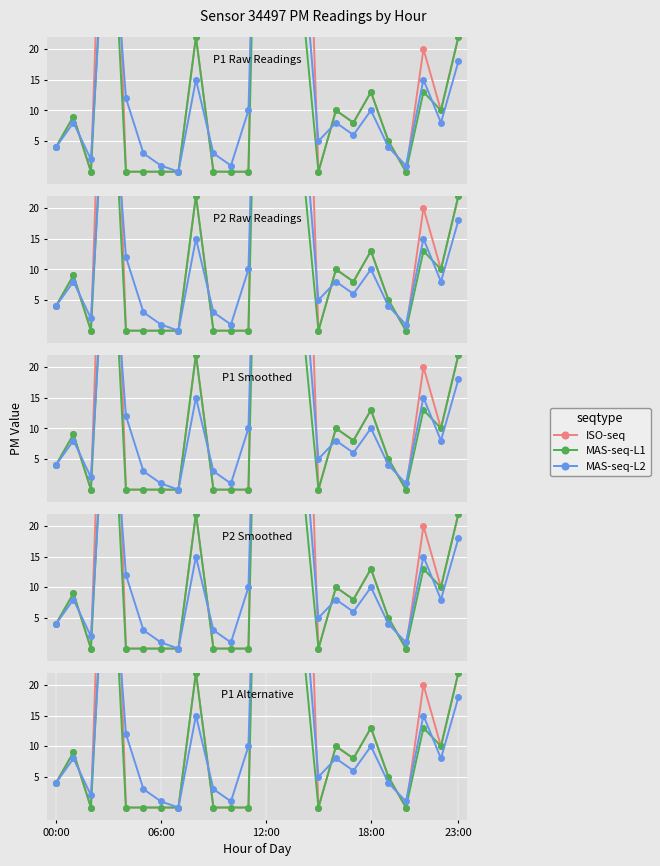

Which series has the widest spread of values?

ISO-seq